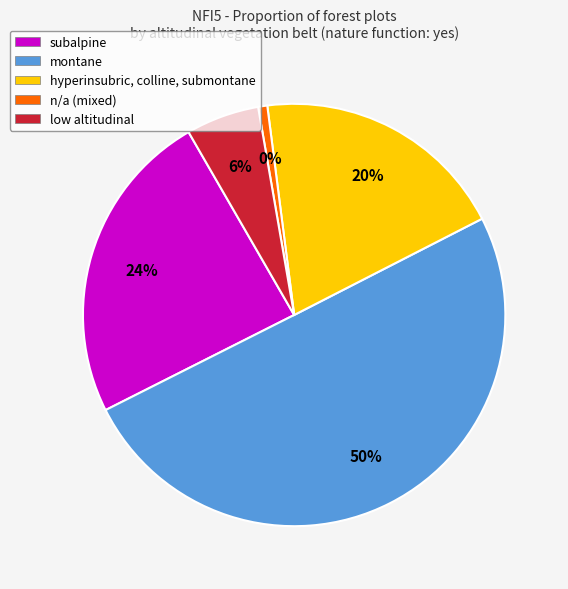

Is it true that n/a is 0% of the pie?

True